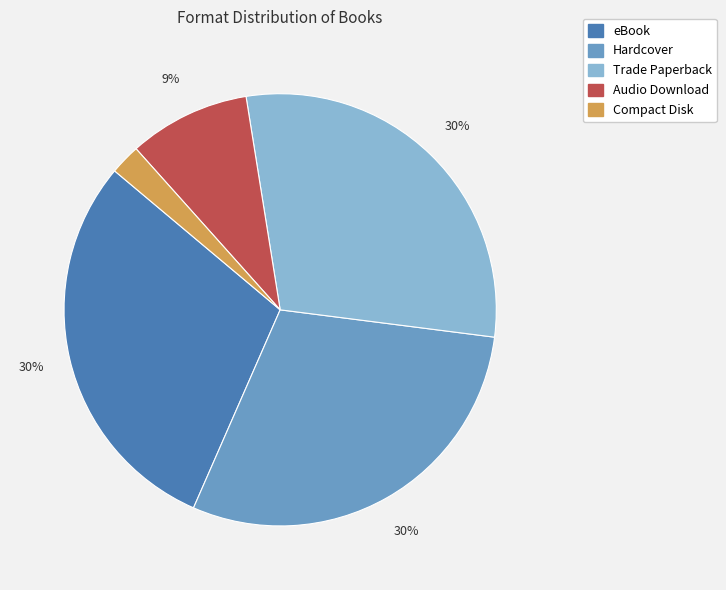

Is there any slice that represents more than half of the pie?

No